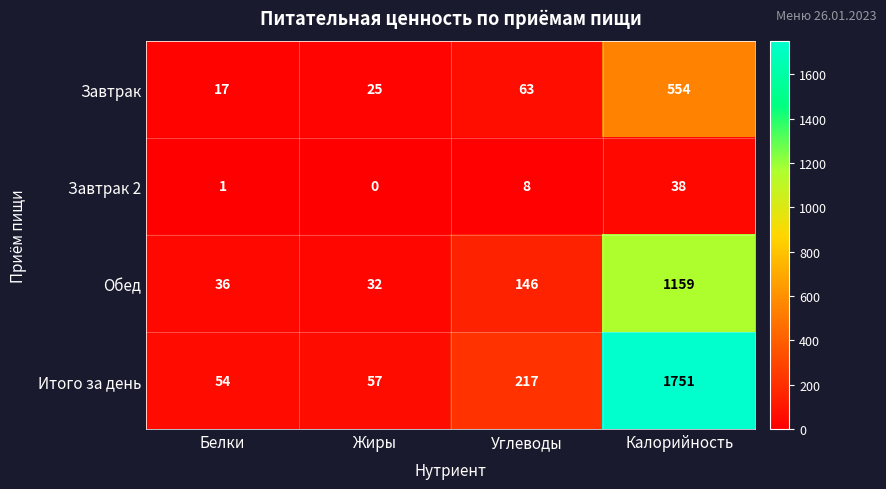

What is the sum of the Завтрак values at Калорийность and Жиры?

579